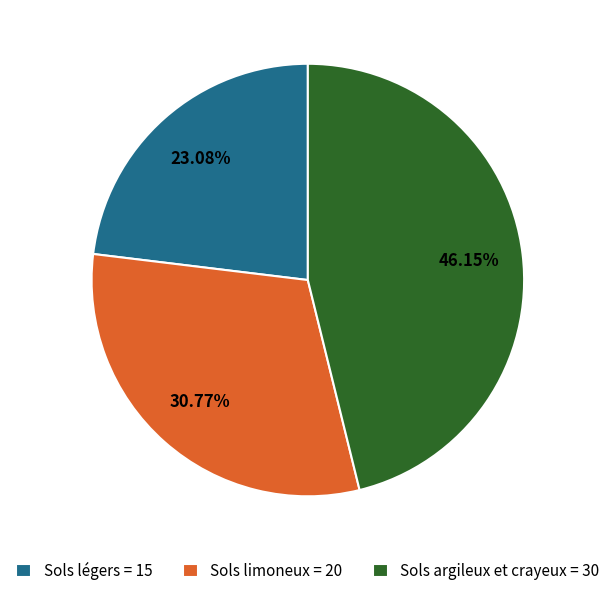

How many slices are in this pie chart?

3